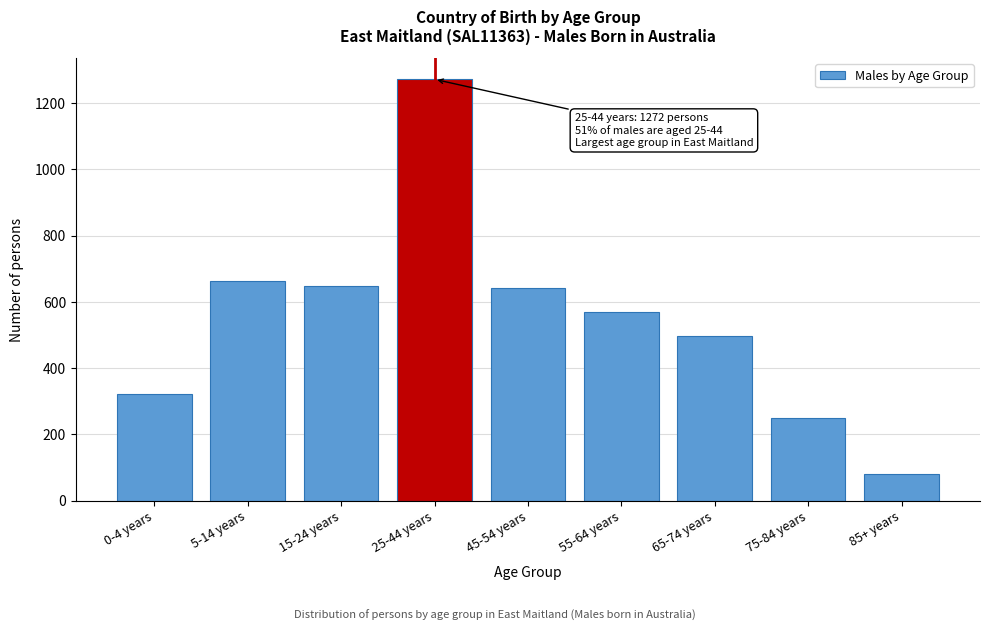

Reading left to right, what are all the values shown in this chart?

323	664	647	1272	641	569	498	251	81